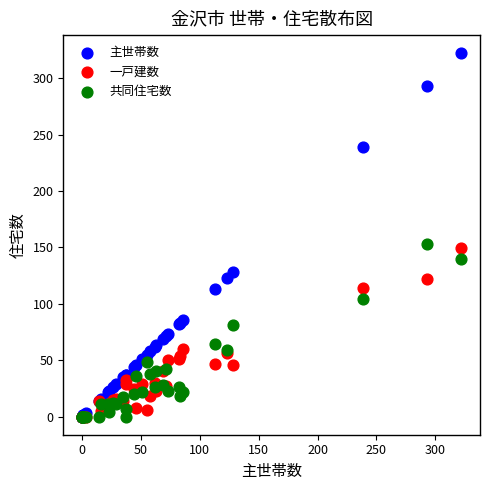

In the 主世帯数 series, what Y value is closest to 161?

128